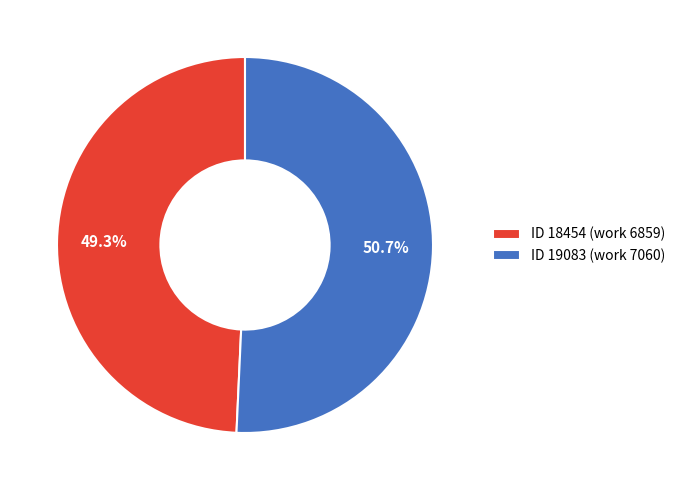

Which has a higher value, ID 18454 (work 6859) or ID 19083 (work 7060)?

ID 19083 (work 7060)